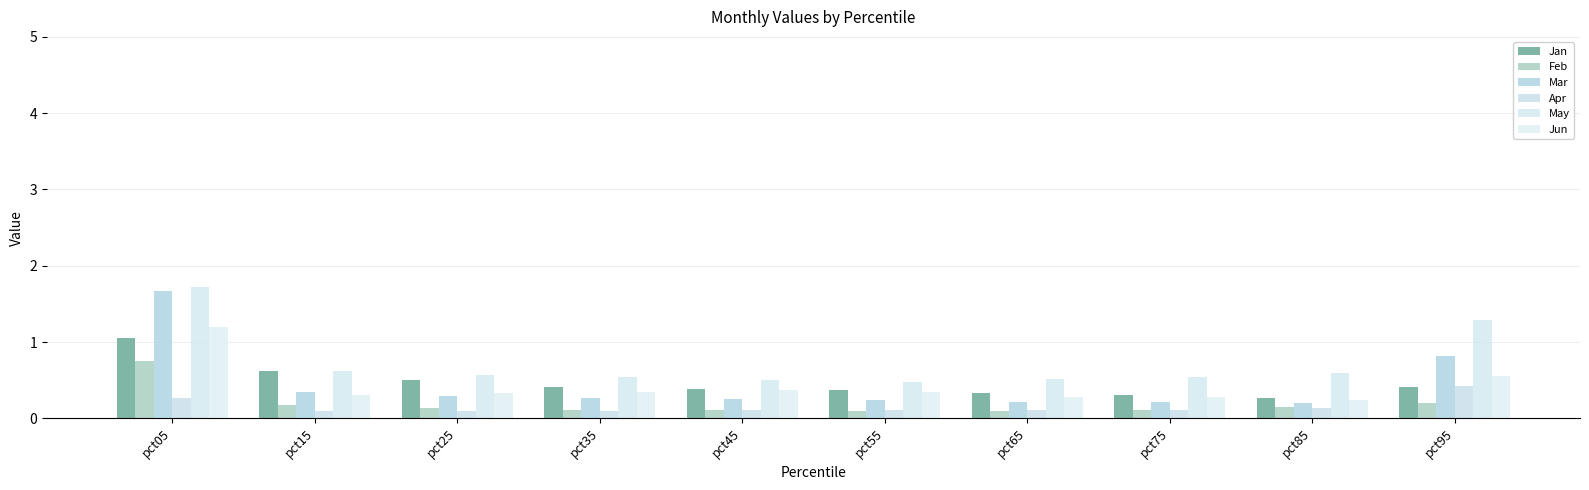

List the series in order of their peak value, highest first.

May, Mar, Jun, Jan, Feb, Apr